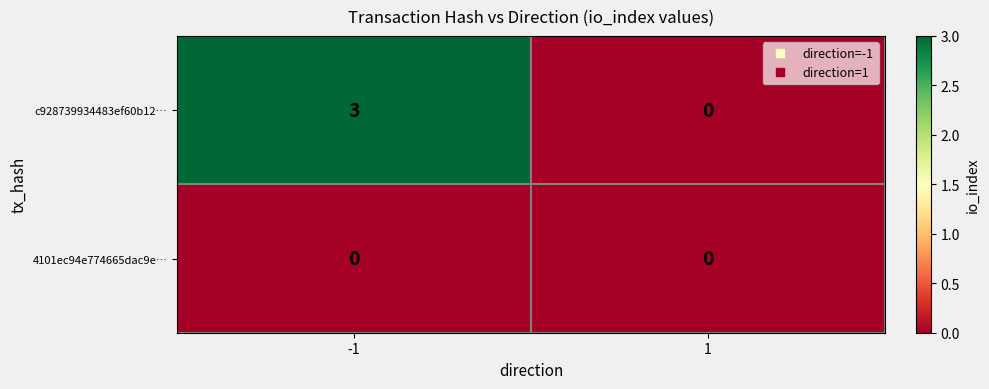

What is the difference between the c928739934483ef60b12… values at -1 and 1?

3